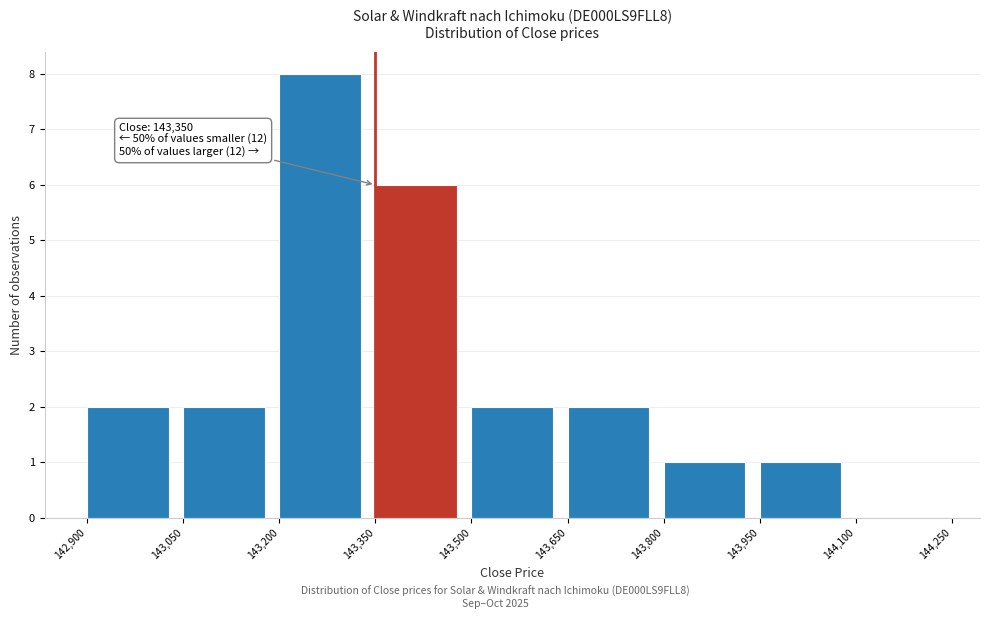

Over which range of the x-axis is the bar tallest?

143,200 to 143,350